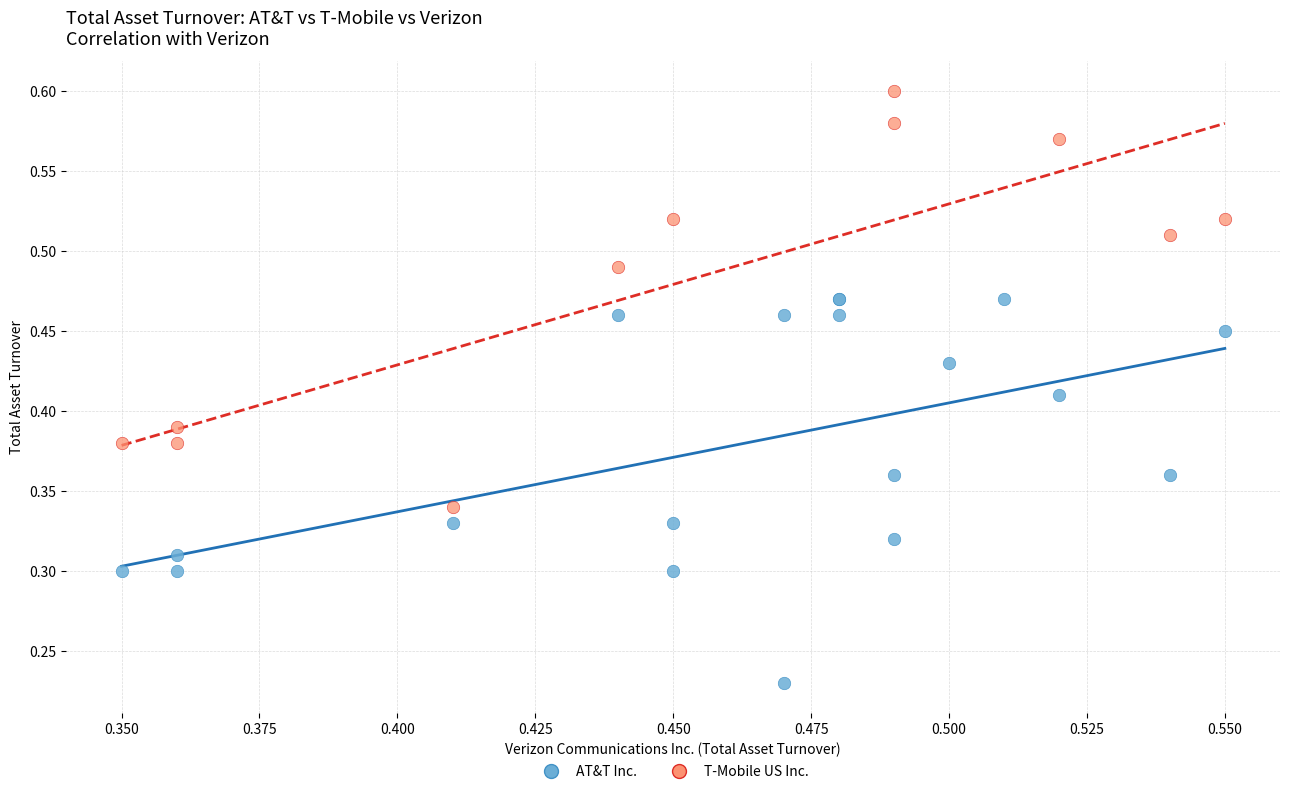

Which series contains the lowest Y value?

AT&T Inc.